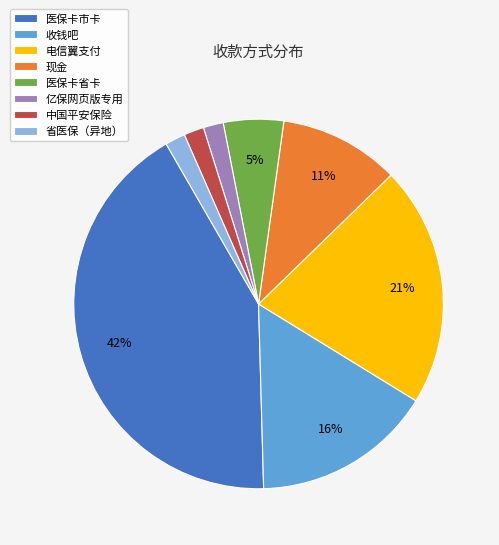

Which slice is the largest?

医保卡市卡